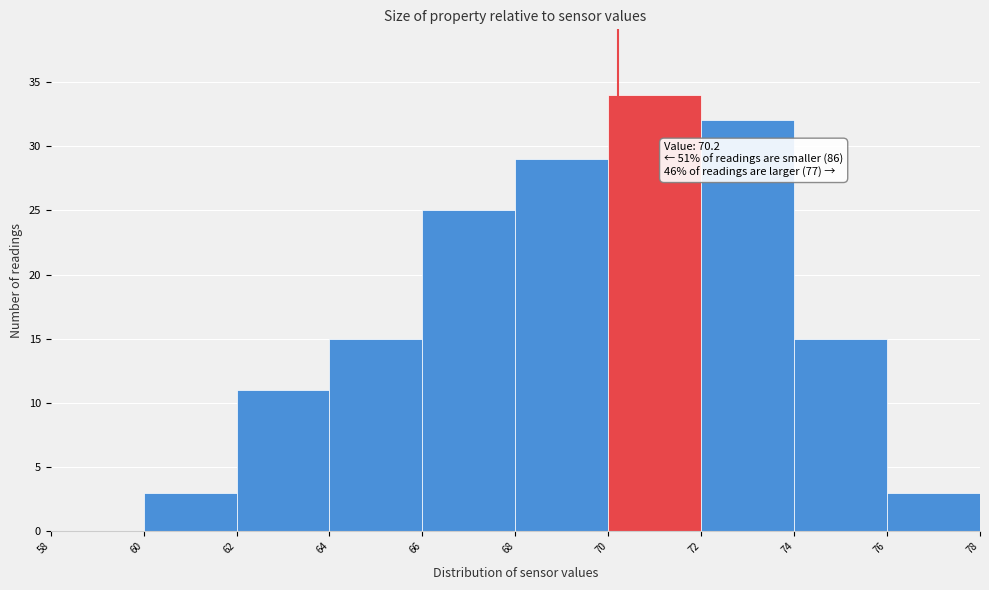

Over which range of the x-axis is the bar tallest?

70 to 72